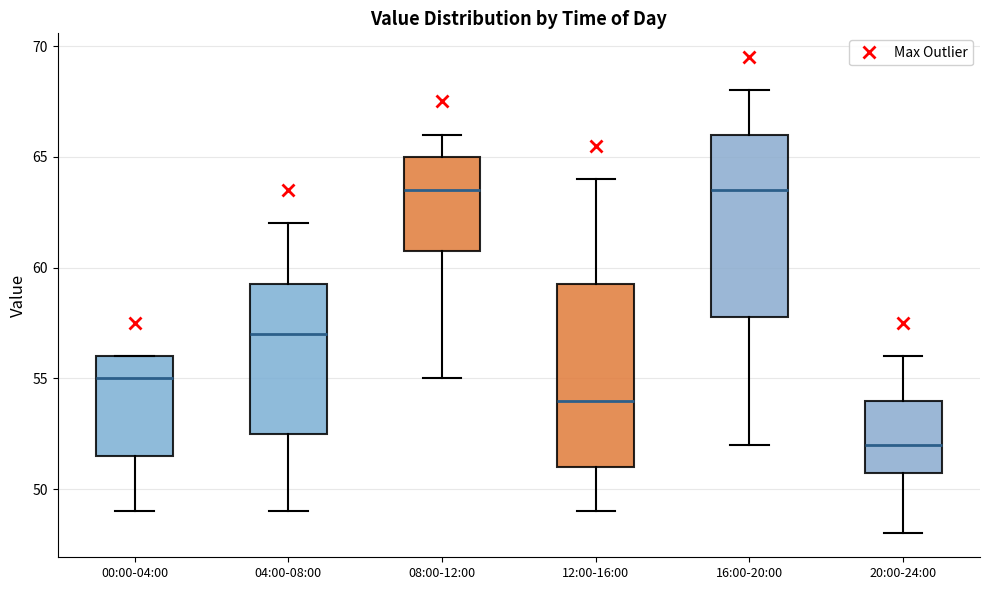

Reading left to right, transcribe this box plot: for each box, give where its median line is, the range the box spans, and where its two whiskers end, as read against the y-axis. The values are not printed on the chart, so give them approximately, as read against the axis.

00:00-04:00: median 55.0, box 51.5 to 56.0, whiskers 49.0 to 56.0
04:00-08:00: median 57.0, box 52.5 to 59.5, whiskers 49.0 to 62.0
08:00-12:00: median 63.5, box 61.0 to 65.0, whiskers 55.0 to 66.0
12:00-16:00: median 54.0, box 51.0 to 59.5, whiskers 49.0 to 64.0
16:00-20:00: median 63.5, box 58.0 to 66.0, whiskers 52.0 to 68.0
20:00-24:00: median 52.0, box 51.0 to 54.0, whiskers 48.0 to 56.0